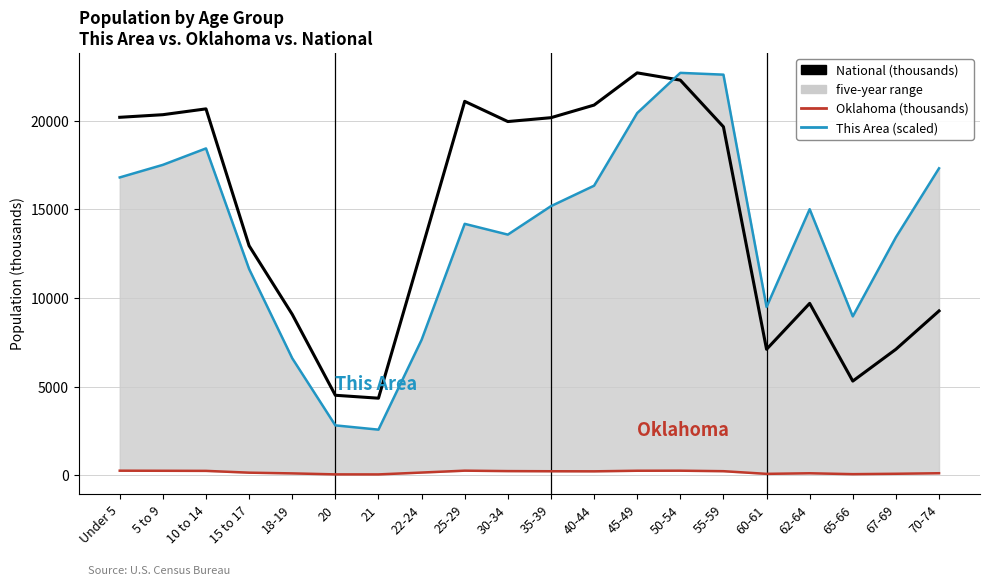

Rank the categories by National (thousands) value from lowest to highest.

21, 20, 65-66, 60-61, 67-69, 18-19, 70-74, 62-64, 22-24, 15 to 17, 55-59, 30-34, 35-39, Under 5, 5 to 9, 10 to 14, 40-44, 25-29, 50-54, 45-49